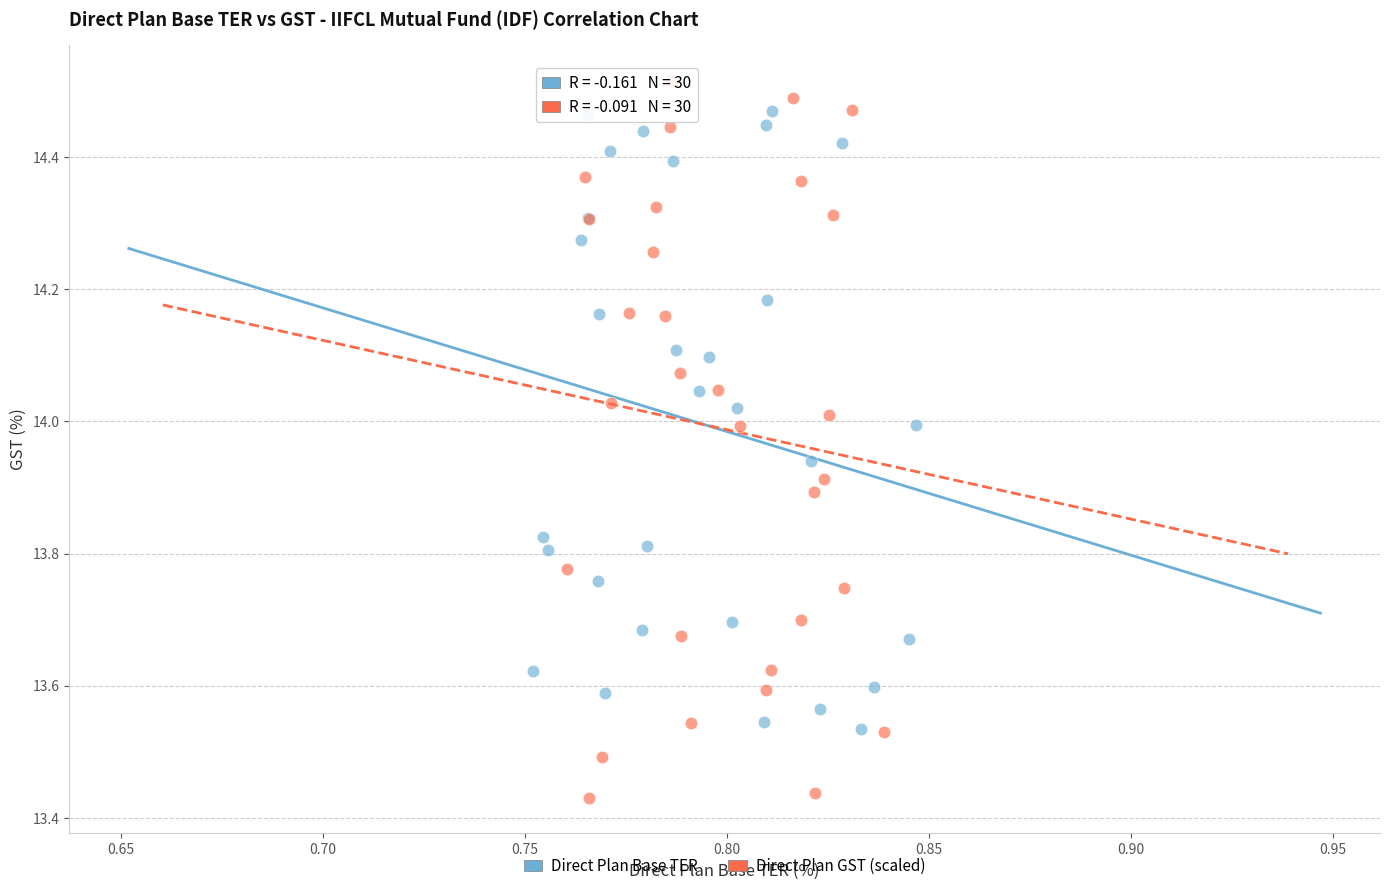

Which series reaches the maximum Y coordinate?

Direct Plan GST (scaled)